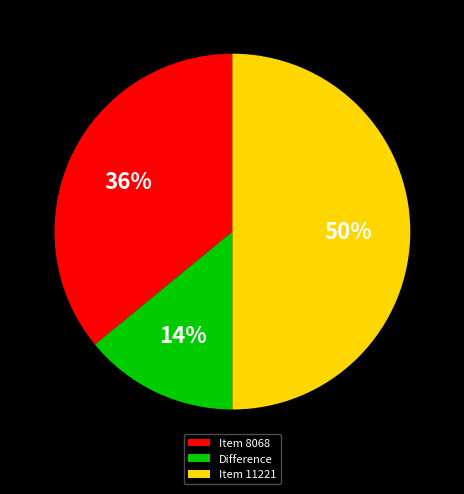

To the nearest percent, what percentage of the pie is Item 8068?

36%